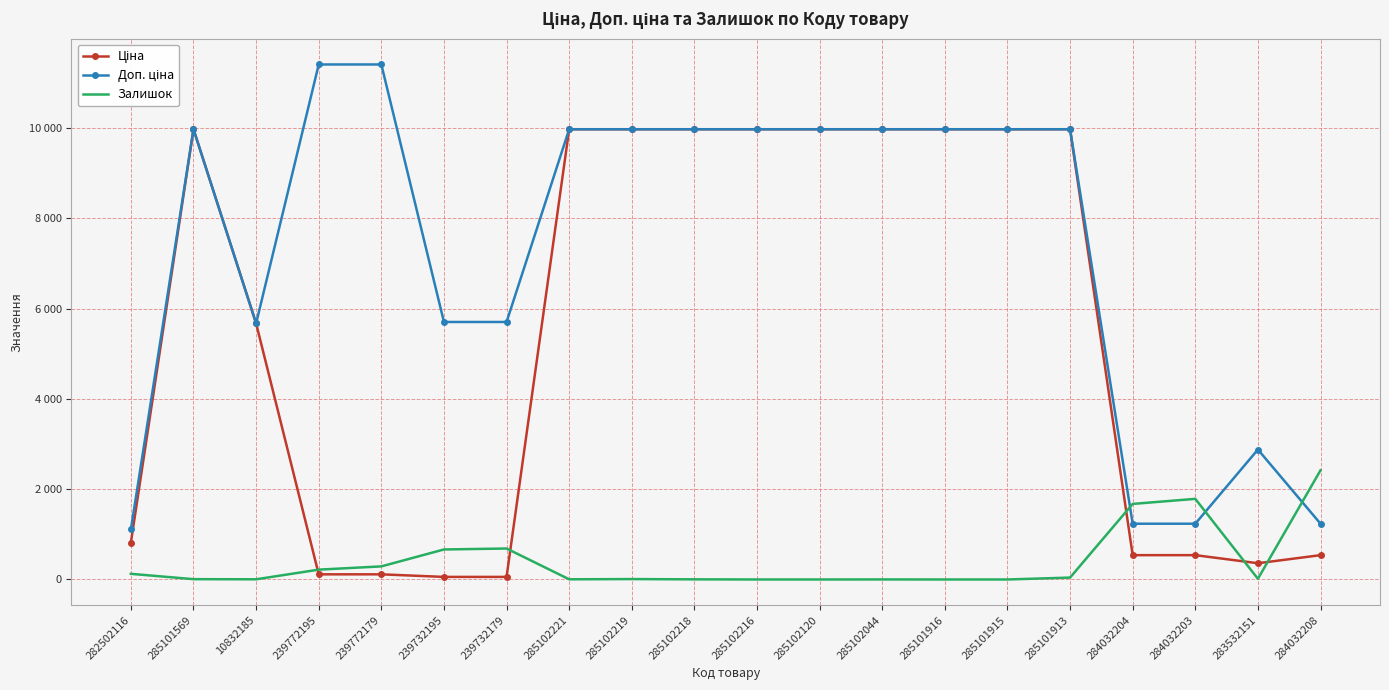

Rank the series by their maximum value, from highest to lowest.

Доп. ціна, Ціна, Залишок